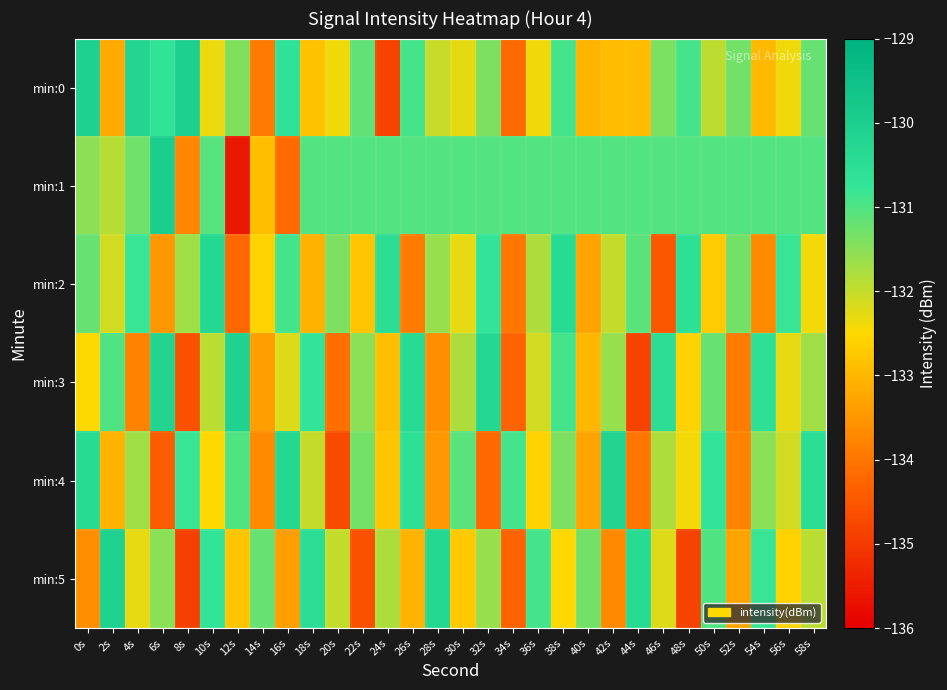

How many series are shown in this chart?

6